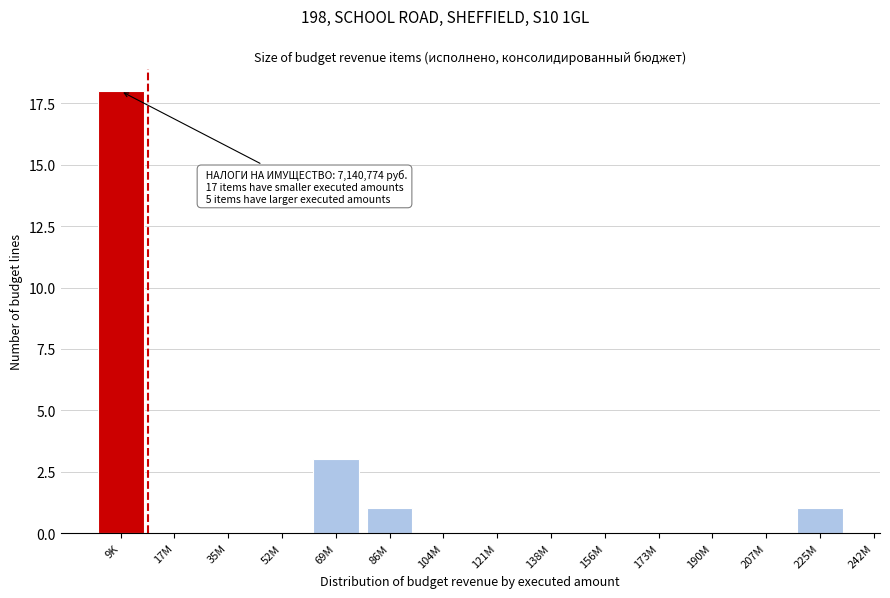

Reading left to right, transcribe all the data shown in this chart.

9K=18	17M=0	35M=0	52M=0	69M=3	86M=1	104M=0	121M=0	138M=0	156M=0	173M=0	190M=0	207M=0	225M=1